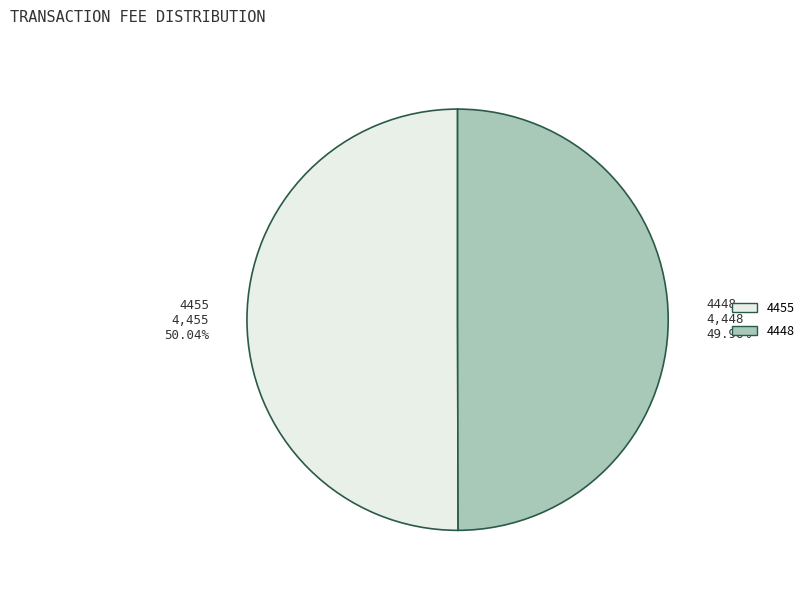

To the nearest percent, what is the combined percentage of 4455 and 4448?

100%